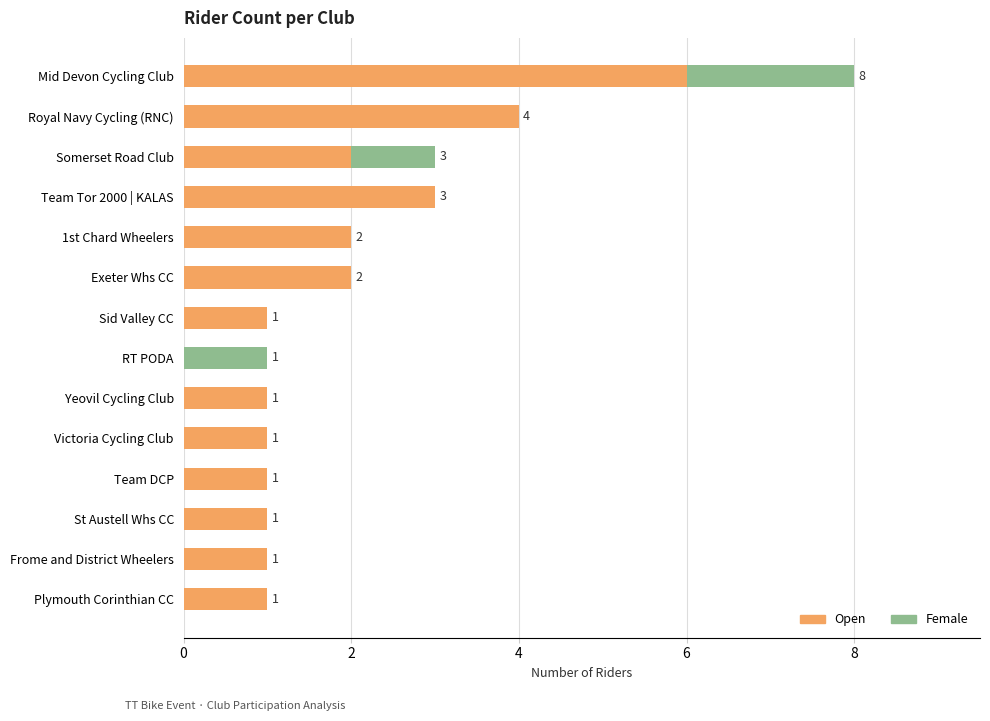

At which category is the sum across all series the highest?

Mid Devon Cycling Club